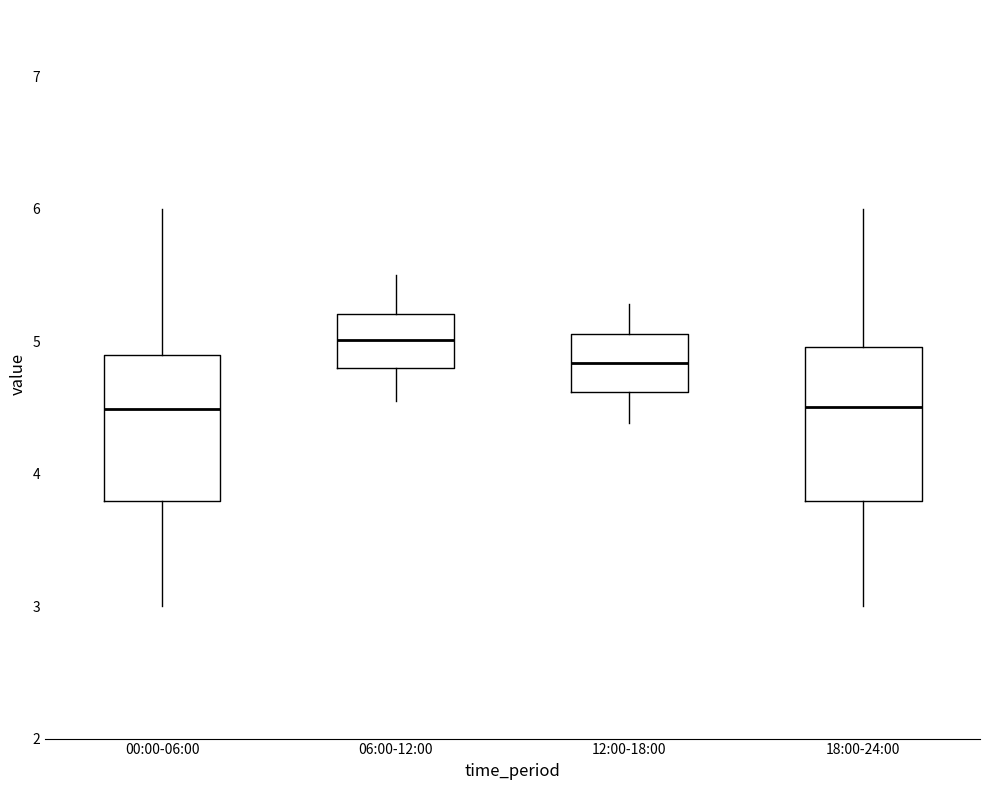

Reading left to right, read every box against the y-axis: the position of its median line, the range the box covers, and the ends of its whiskers. The values are not printed on the chart, so give them approximately, as read against the axis.

00:00-06:00: median 4.5, box 3.8 to 4.9, whiskers 3.0 to 6.0
06:00-12:00: median 5.0, box 4.8 to 5.2, whiskers 4.6 to 5.5
12:00-18:00: median 4.8, box 4.6 to 5.1, whiskers 4.4 to 5.3
18:00-24:00: median 4.5, box 3.8 to 5.0, whiskers 3.0 to 6.0